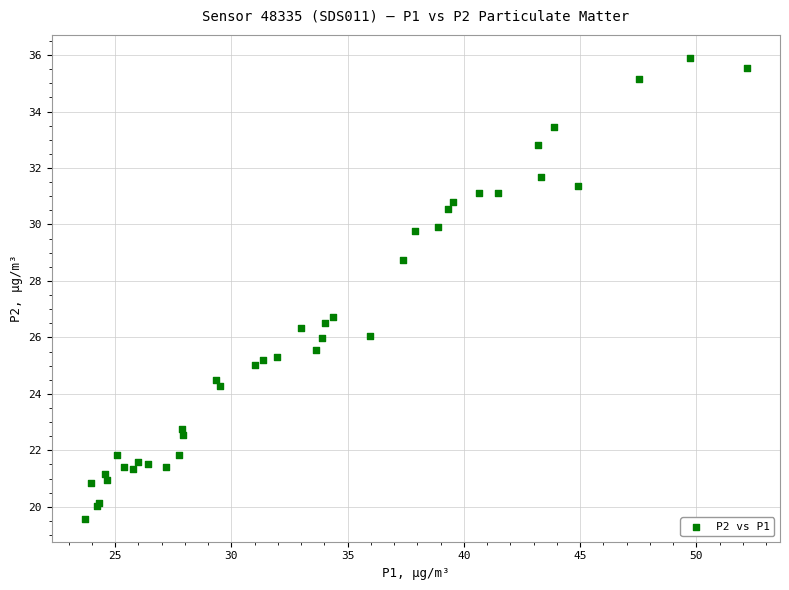

What Y value in the scatter plot is closest to 27?

26.7